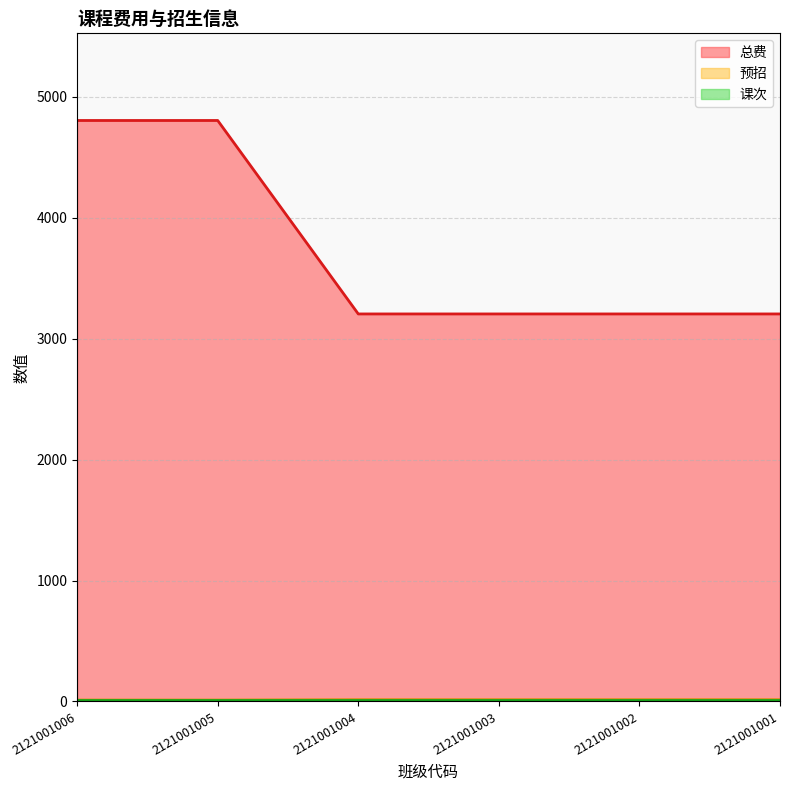

Does the chart have visible grid lines?

Yes